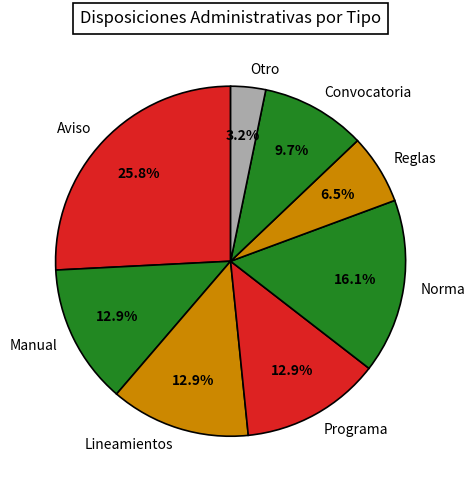

Which has a higher value, Norma or Lineamientos?

Norma